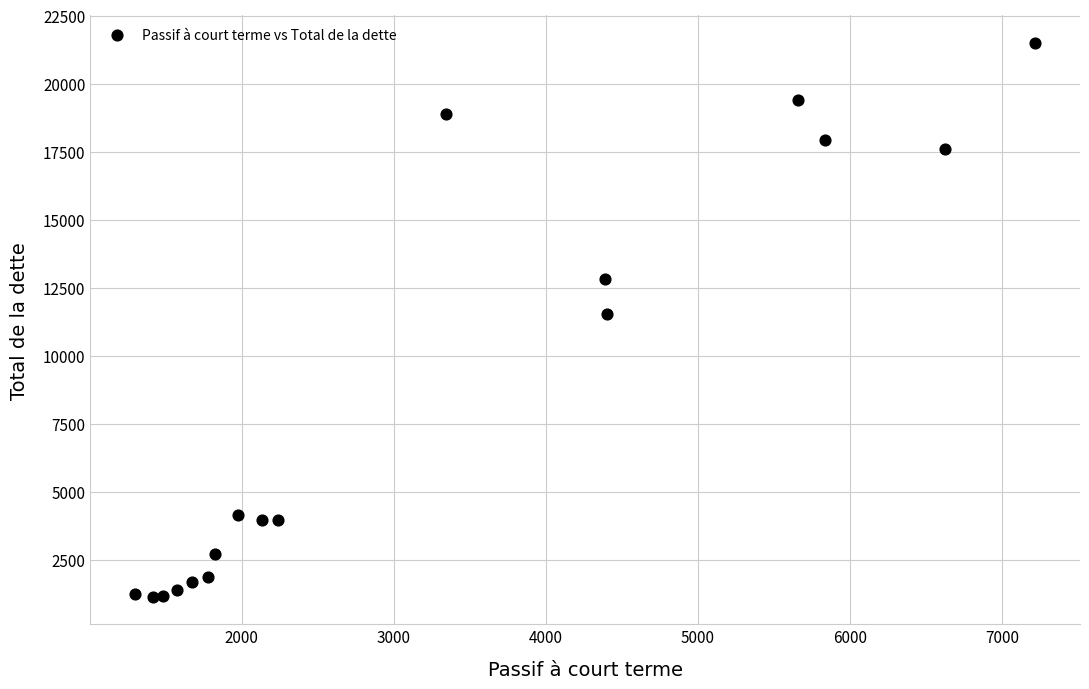

What Y value in the scatter plot is closest to 11325?

11551